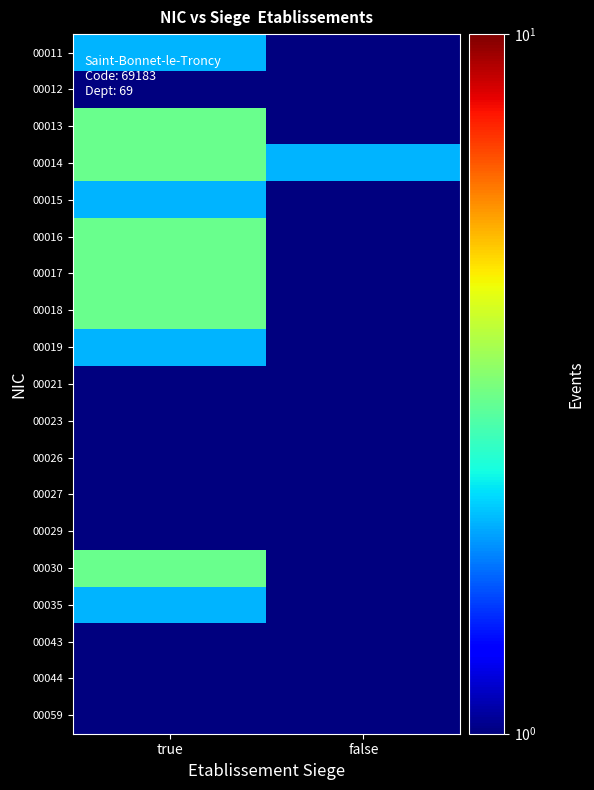

What is the smallest value displayed?

0.1